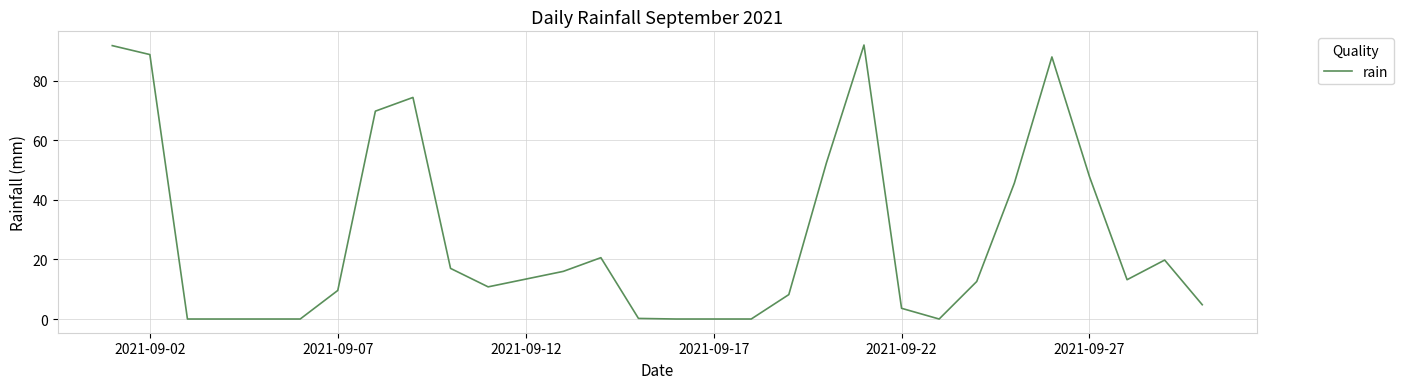

What is the maximum value shown in the chart?

92.0